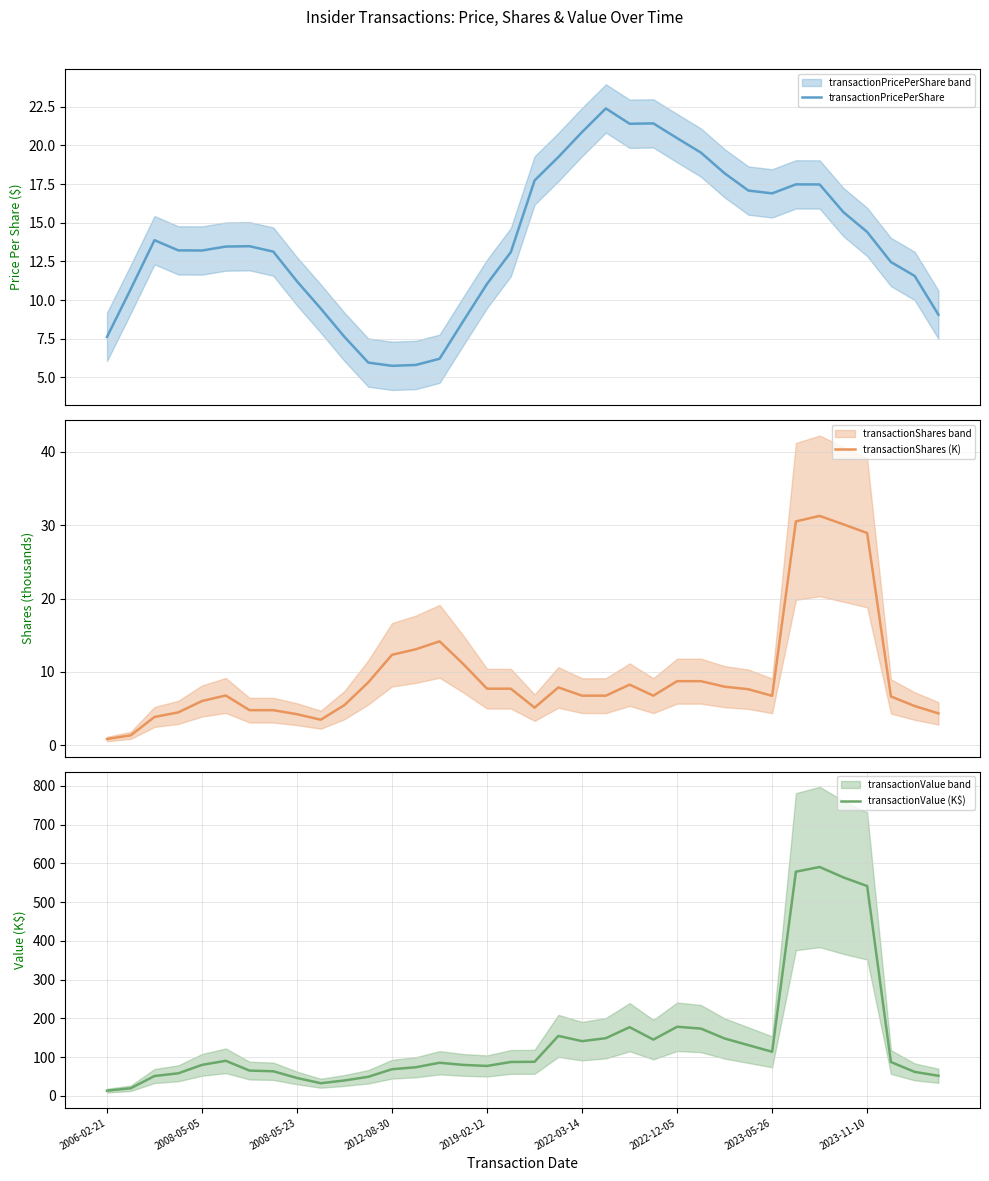

What is the maximum value for transactionPricePerShare?

22.4